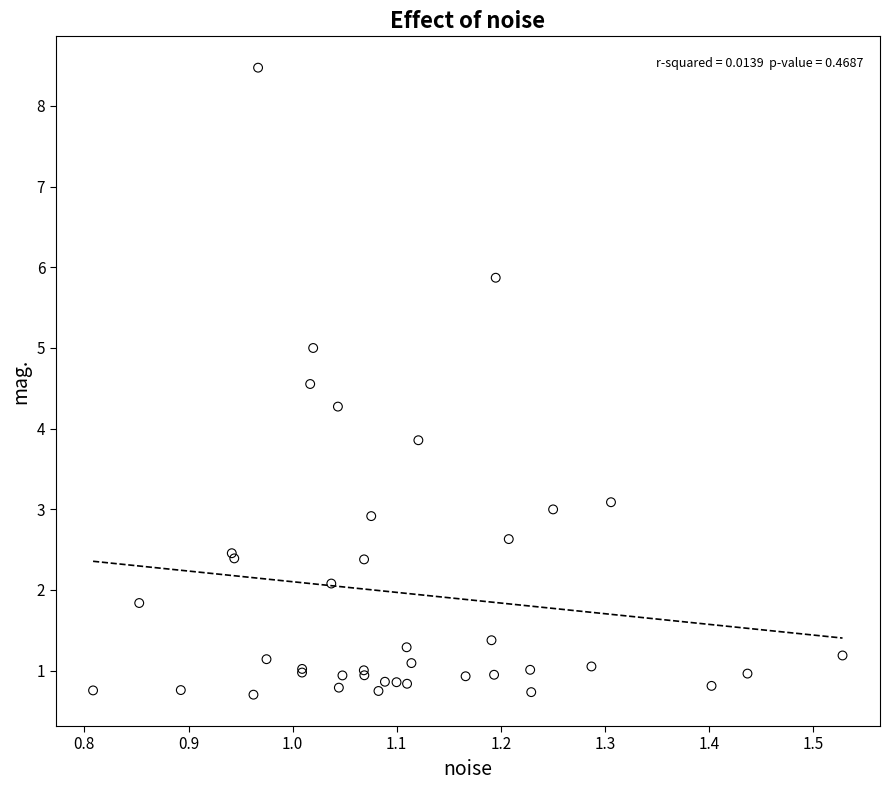

What Y value in the scatter plot is closest to 4?

3.9